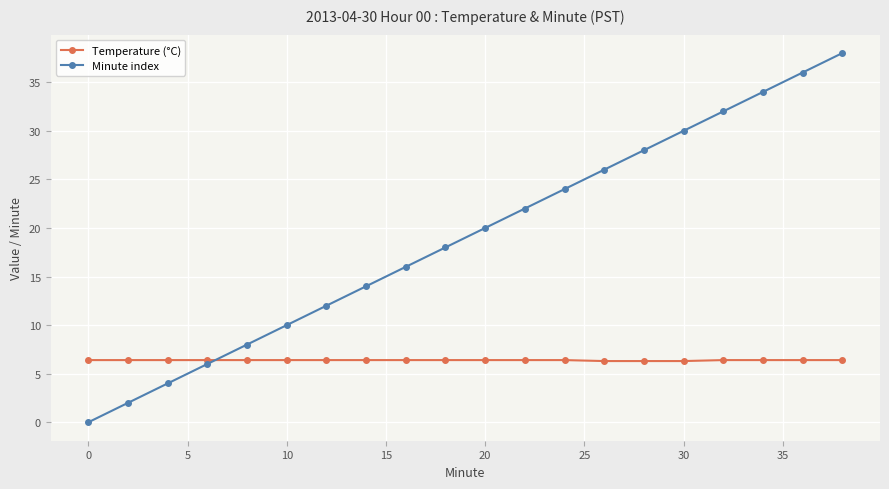

What is the sum of all Temperature (°C) values?

127.7